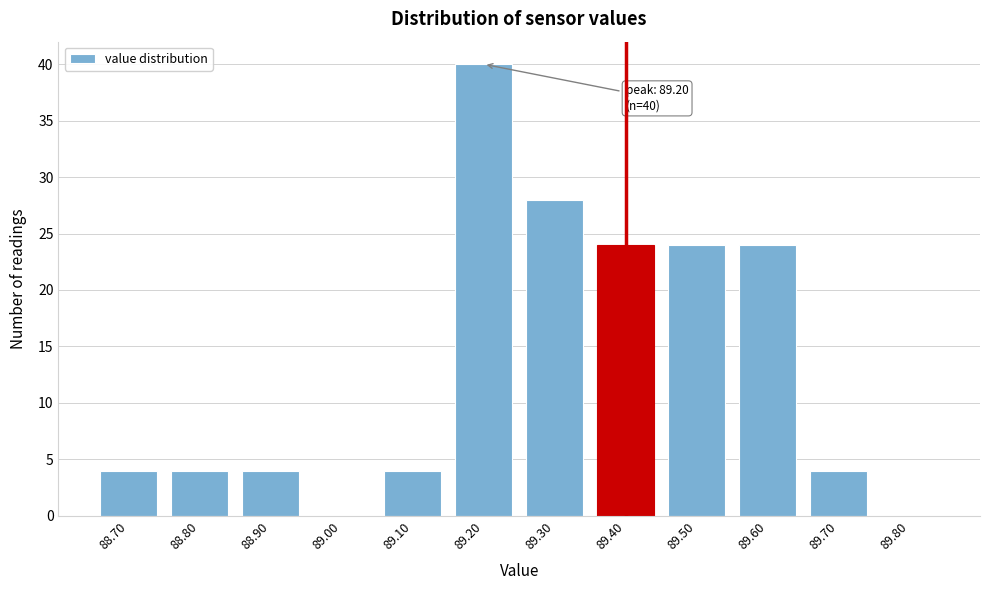

Reading left to right, what are all the values shown in this chart?

88.70=4	88.80=4	88.90=4	89.00=0	89.10=4	89.20=40	89.30=28	89.40=24	89.50=24	89.60=24	89.70=4	89.80=0